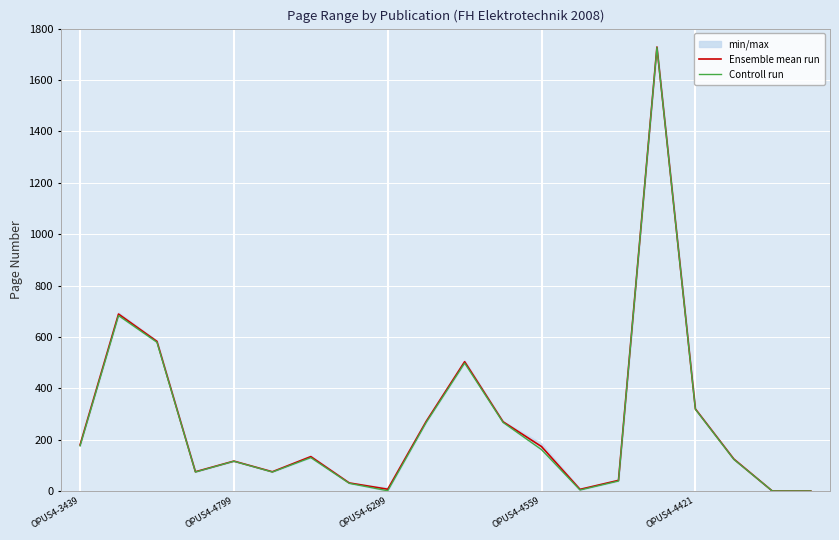

What is the sum of the Ensemble mean run values at OPUS4-4799 and OPUS4-6299?

123.5